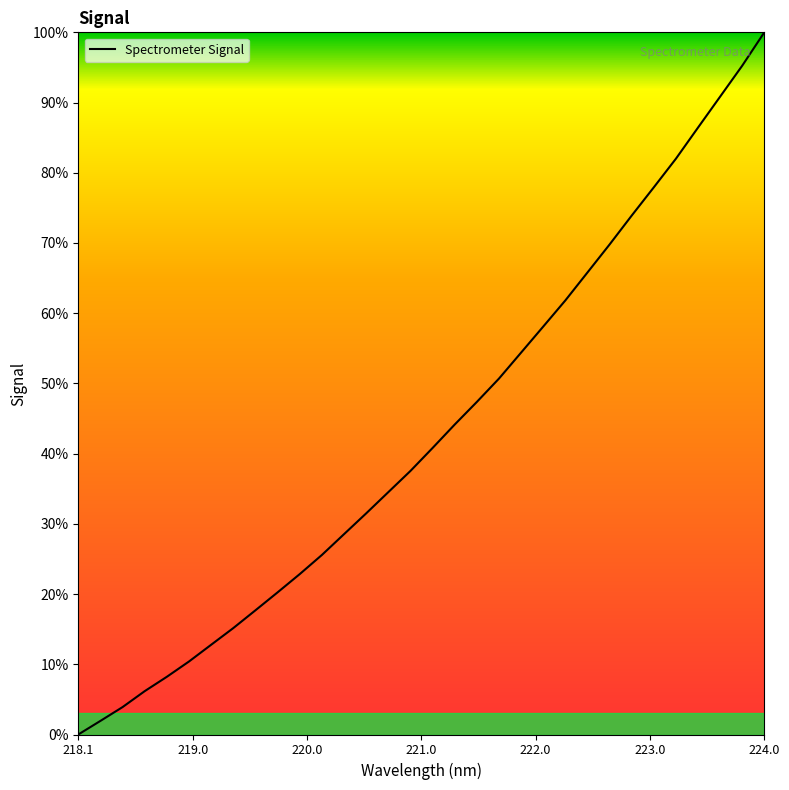

What is the difference between the maximum and minimum values?

100.0